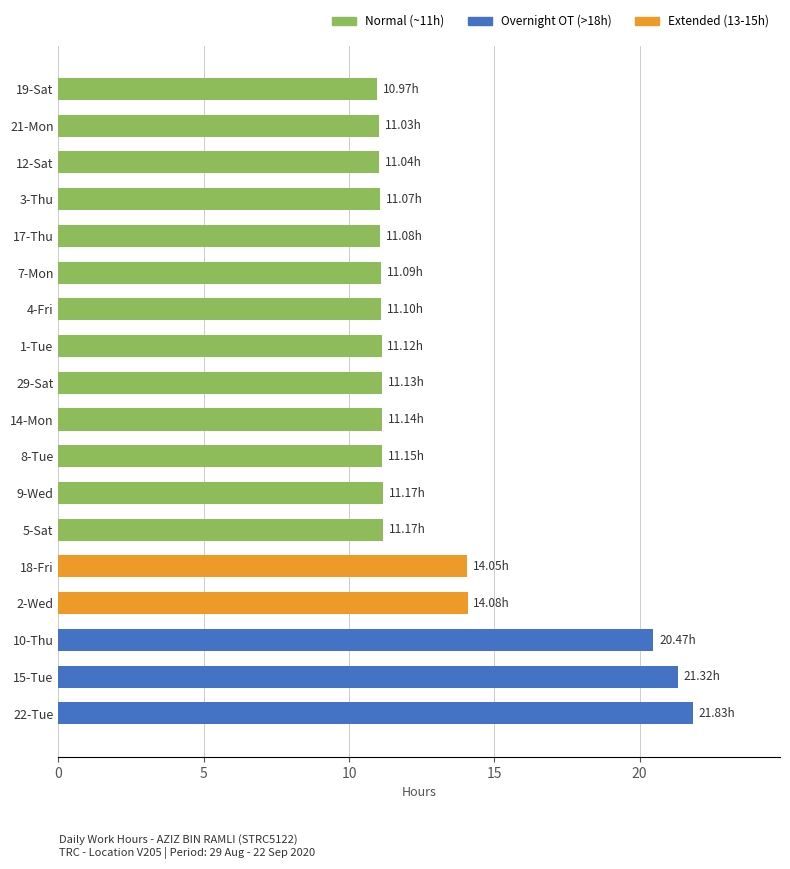

Is it true that the value at 9-Wed is 16.4?

False